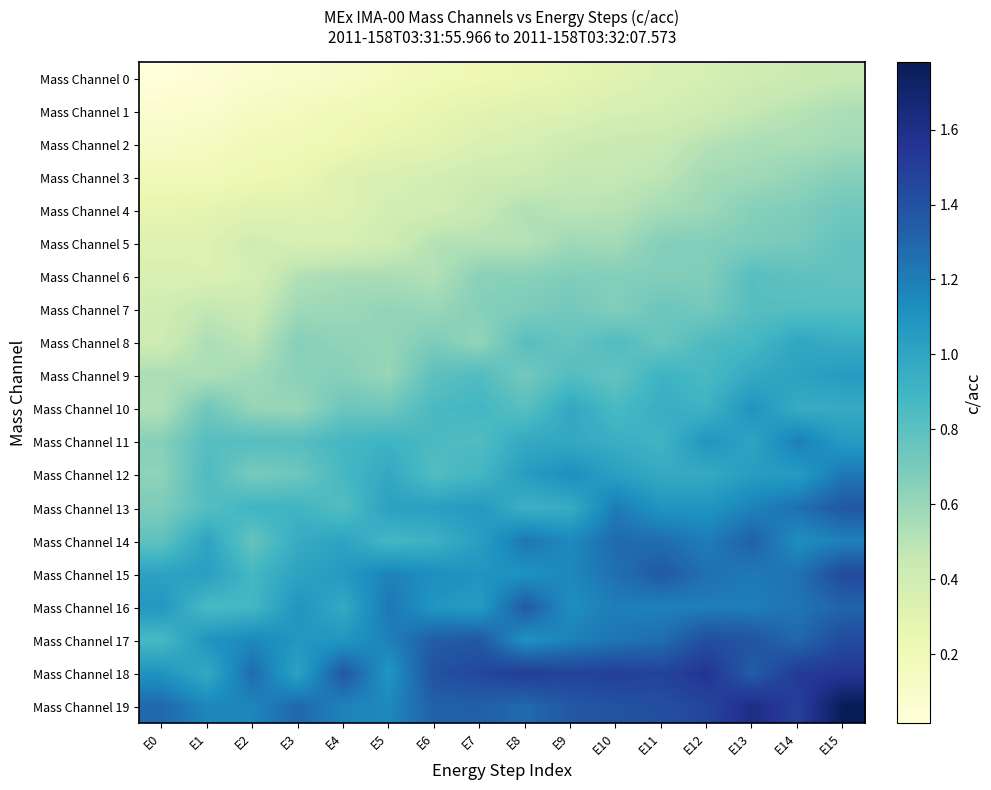

Between E5 and E15, which is larger?

E15